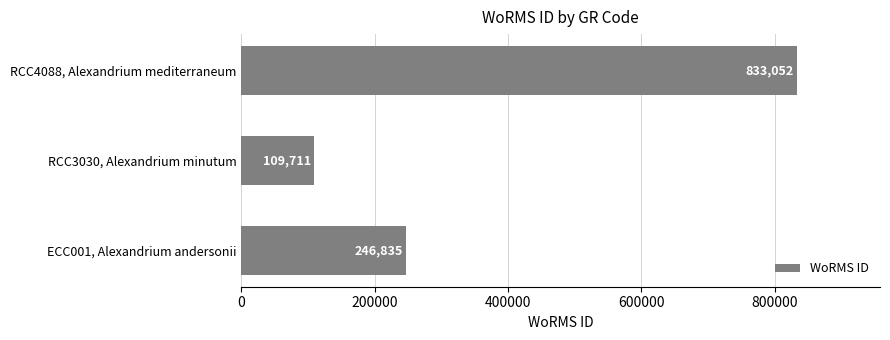

Is it true that the value at RCC4088, Alexandrium mediterraneum is 833052?

True